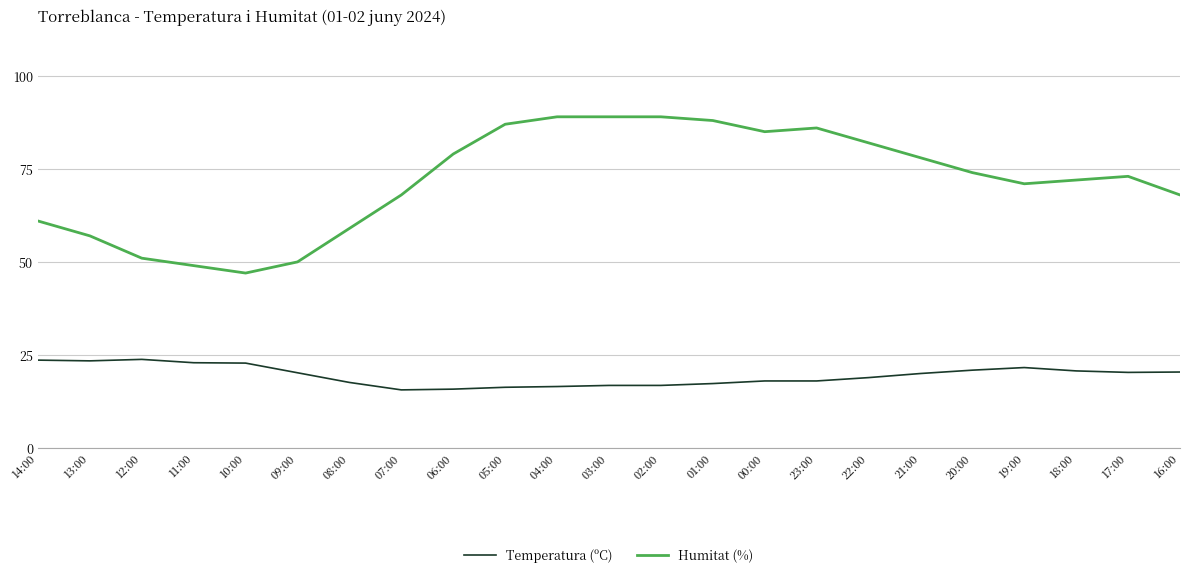

Rank the series at 08:00 from highest to lowest value.

Humitat (%), Temperatura (ºC)